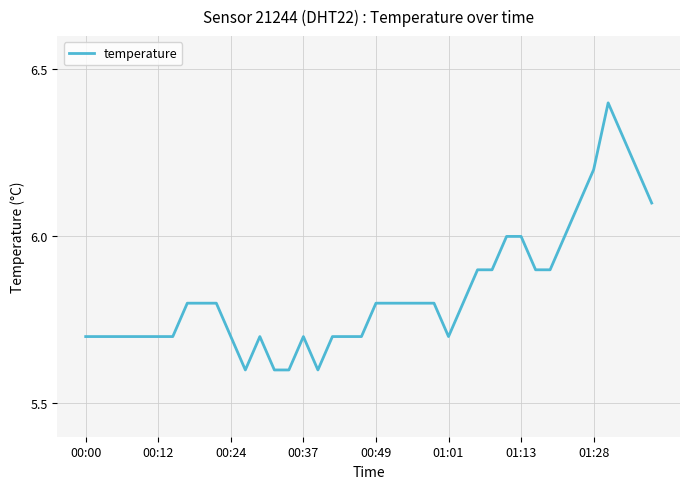

What is the minimum value shown in the chart?

5.6